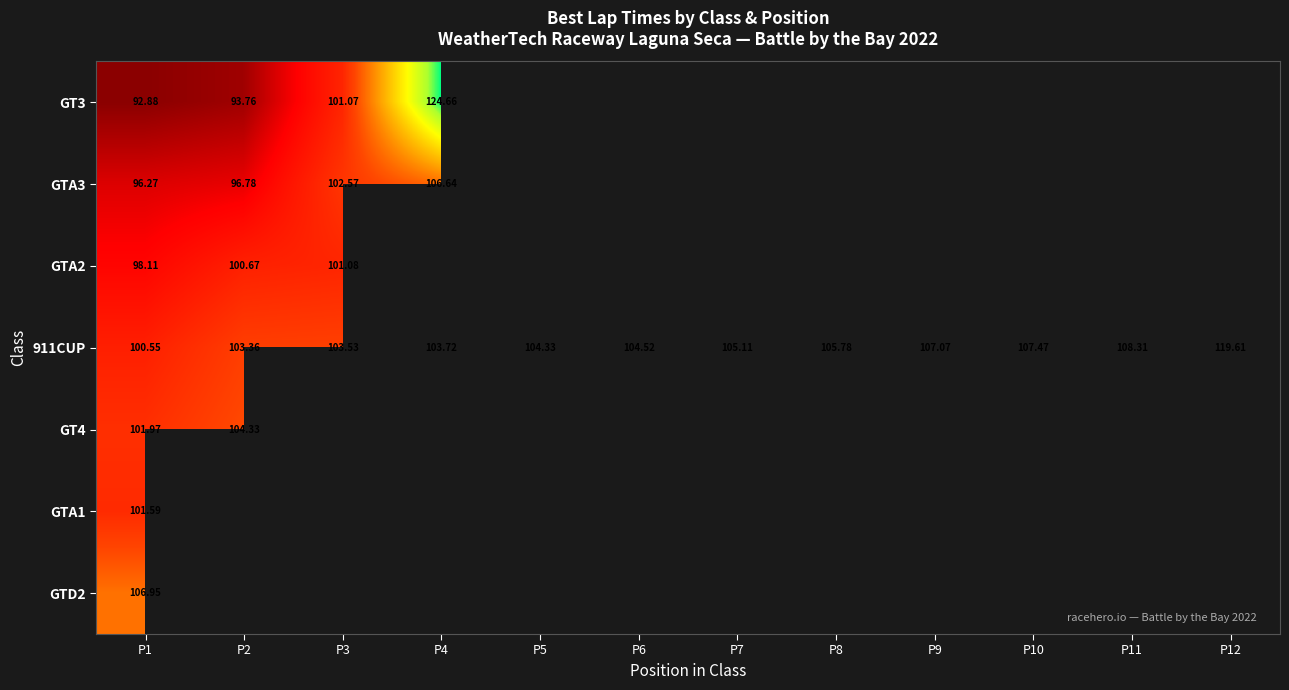

Is the value of 911CUP at P6 greater than the value of GT4 at P1?

Yes